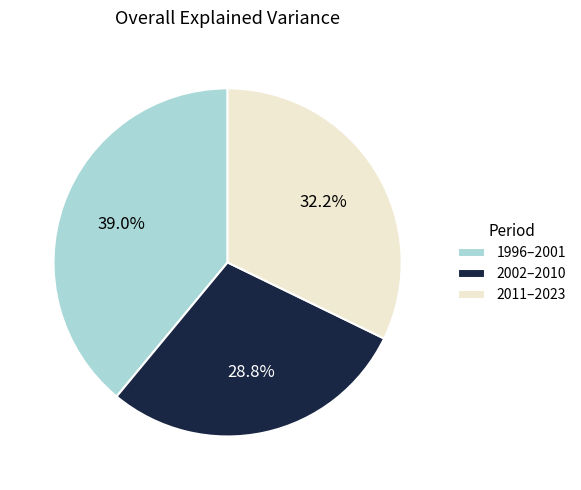

Which slice is the largest?

1996–2001